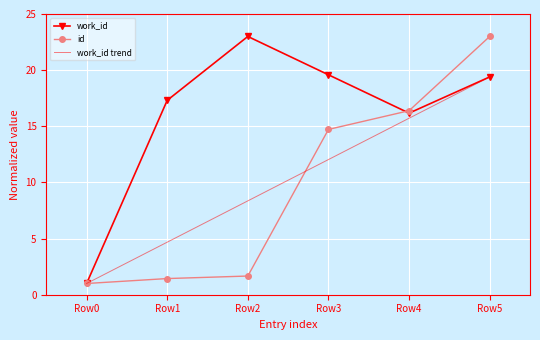

What is the spread (max minus min) of values at Row4?

0.7